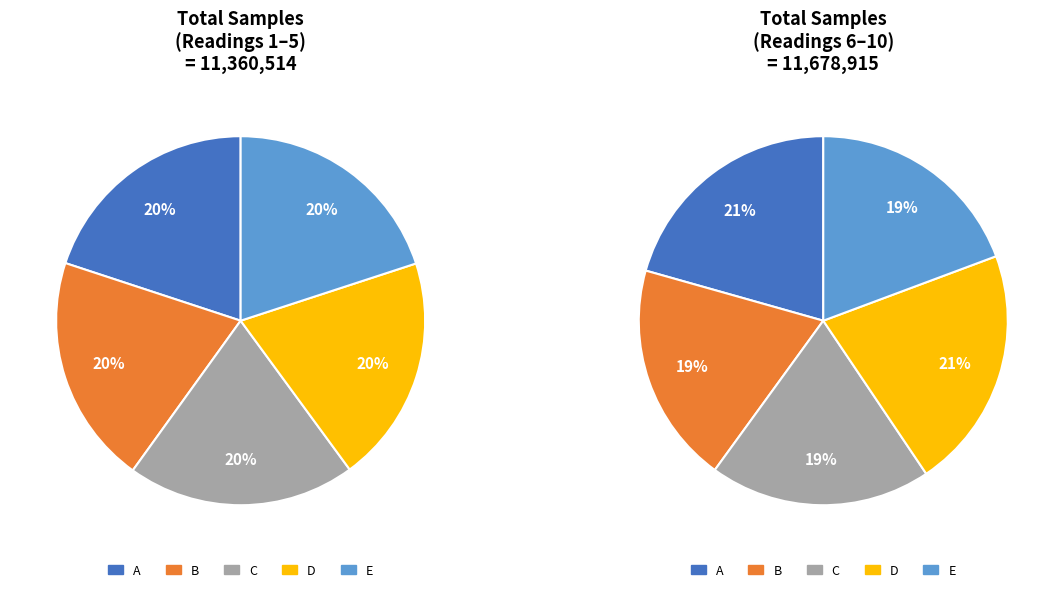

Combined, do 55 and 55 account for over 50%?

No